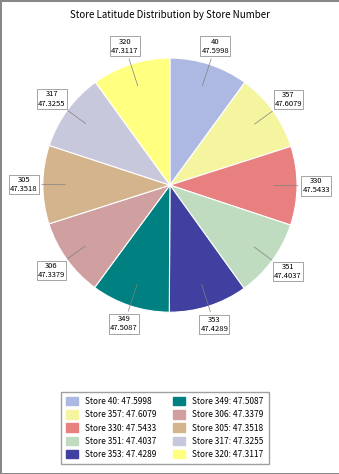

Is the sum of 357 and 349 greater than half?

No